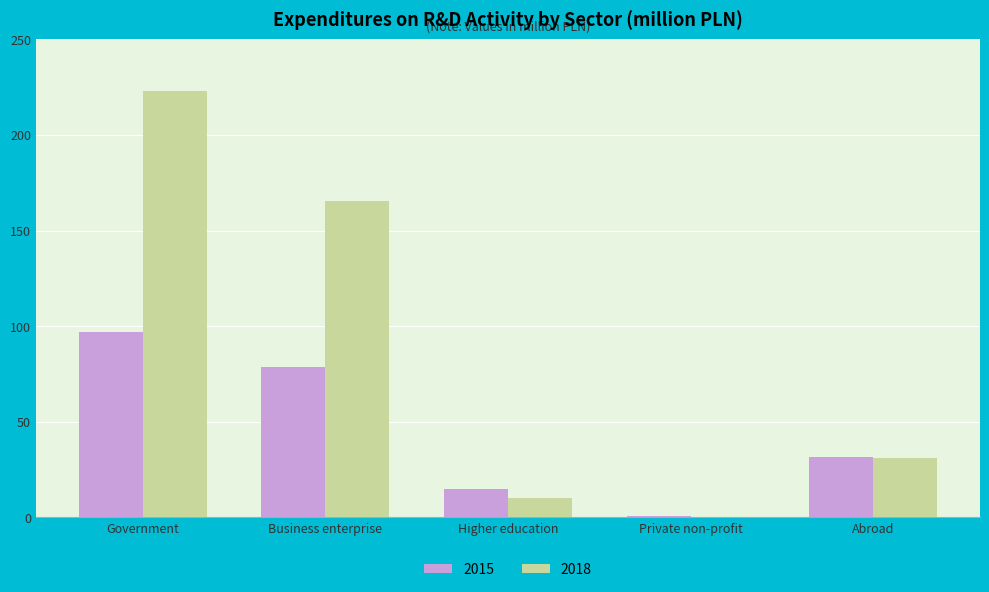

At which category is the sum across all series the highest?

Government